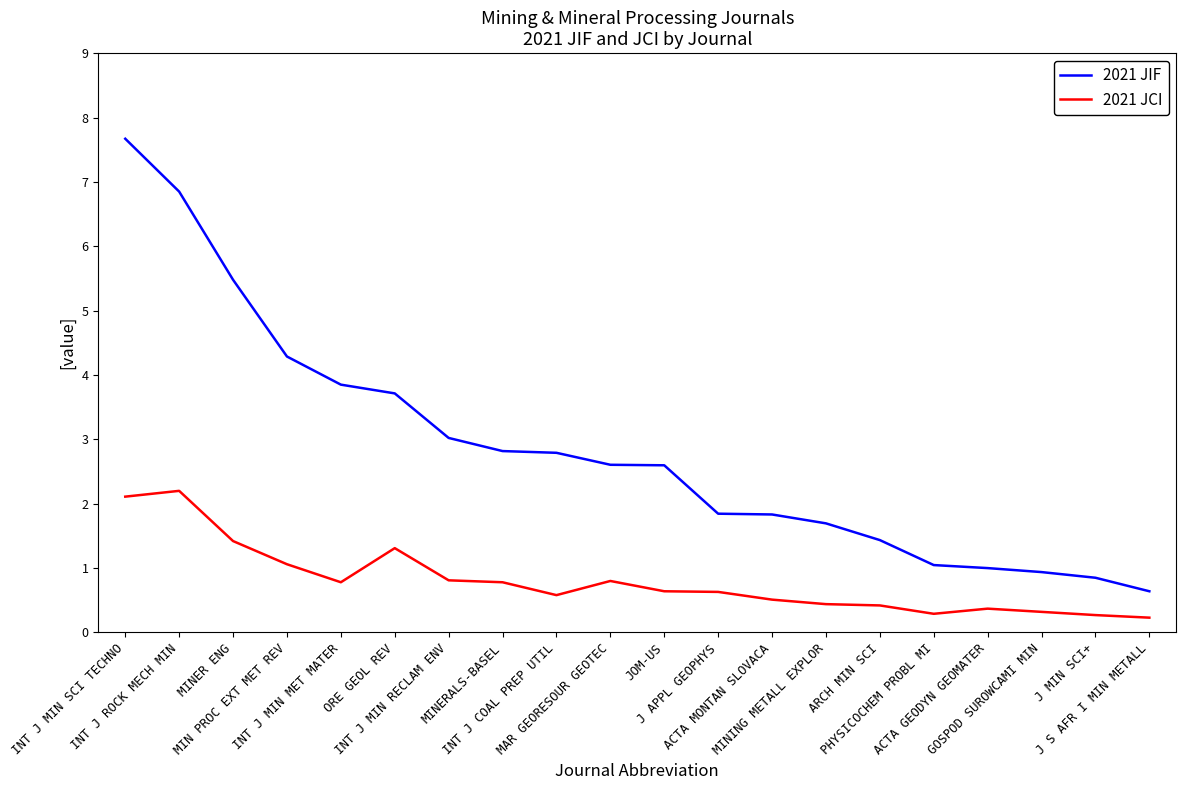

Which category has the highest value across all series?

INT J MIN SCI TECHNO